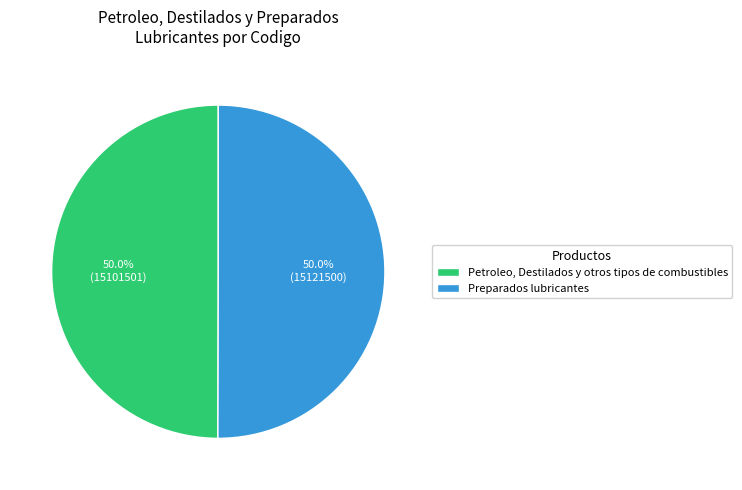

Approximately how many times larger is the value at Preparados lubricantes compared to Petroleo, Destilados y otros tipos de combustibles?

1.0